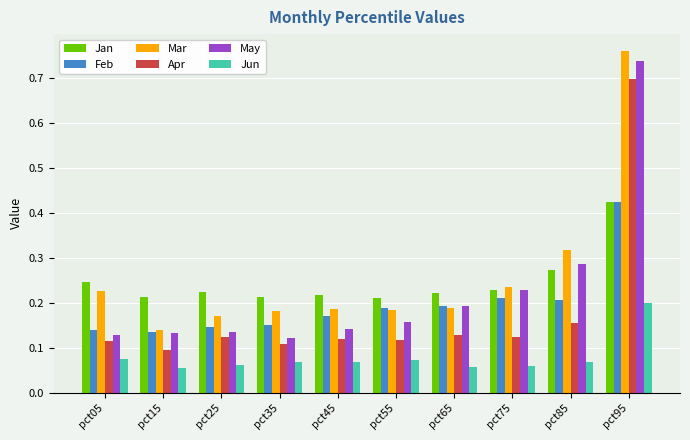

The value of Jun at pct05 is 0.1. True or false?

True